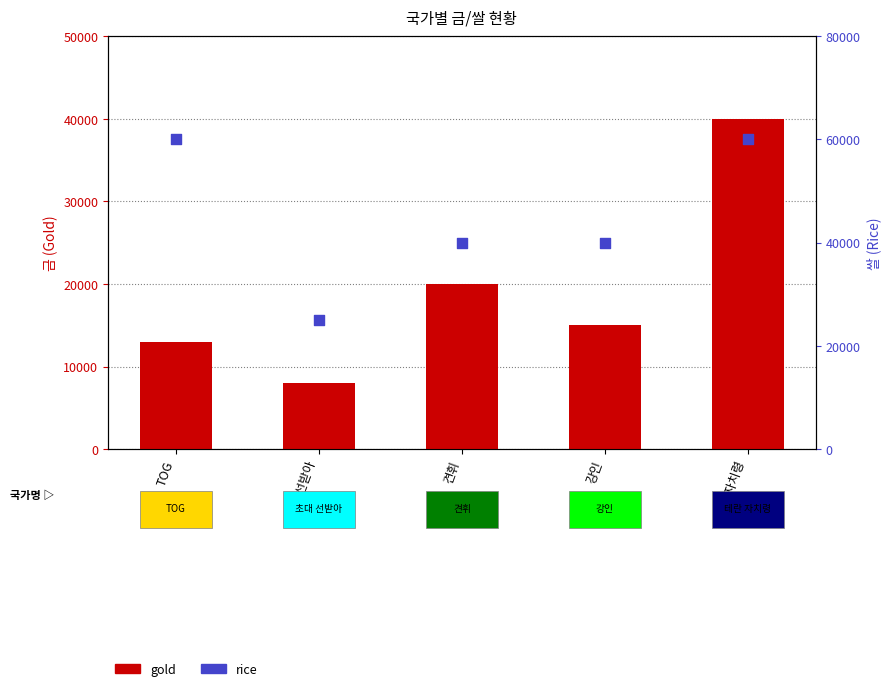

Which series has the largest total across all categories?

rice